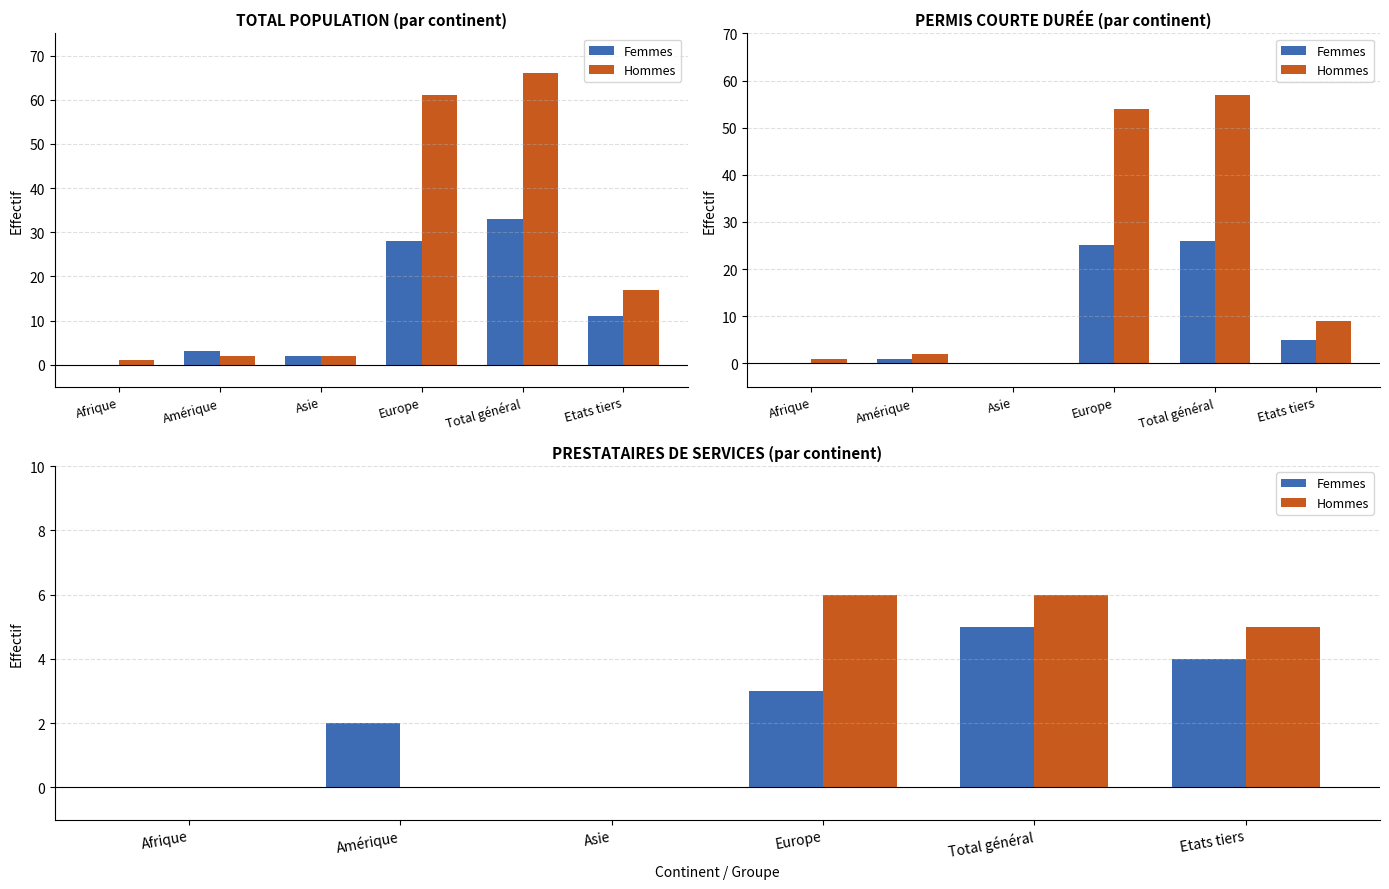

At which label does Hommes reach its minimum?

Afrique